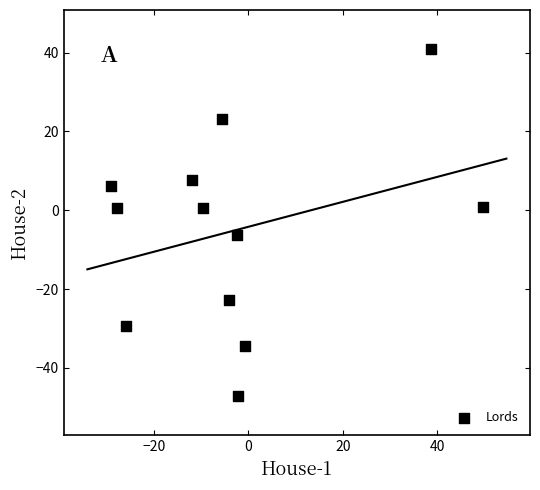

What is the range of X values (max minus min)?

78.7